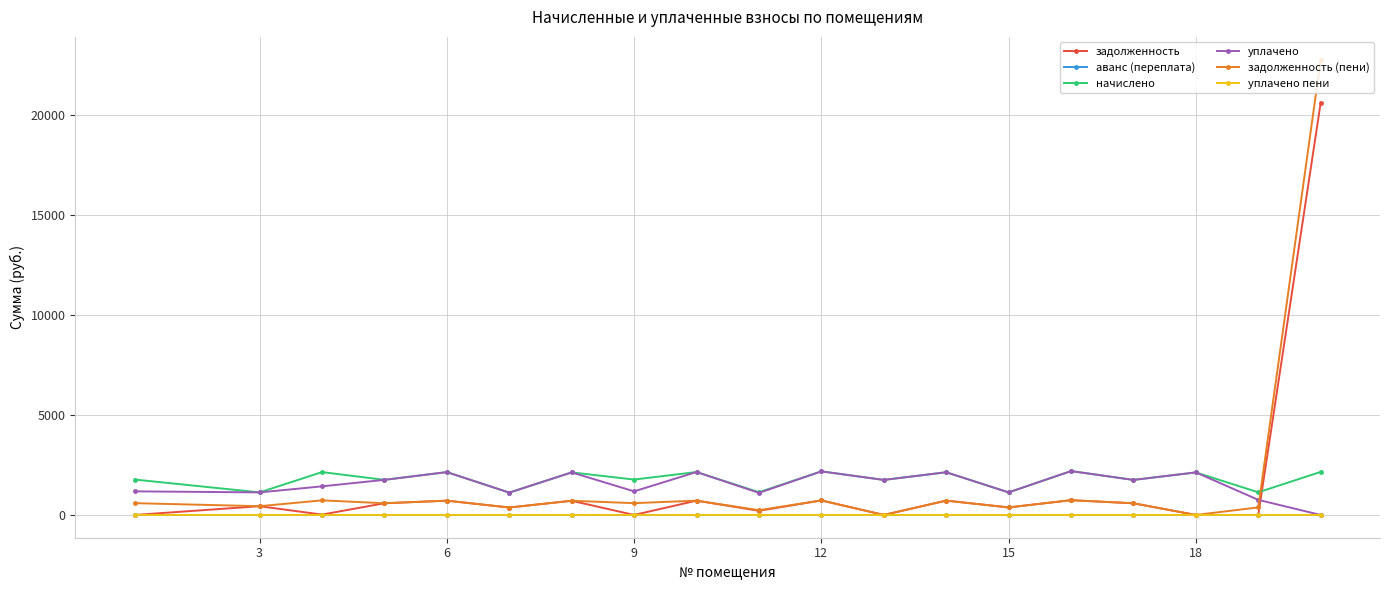

True or false: задолженность has more than 1 points higher than both neighbors.

True